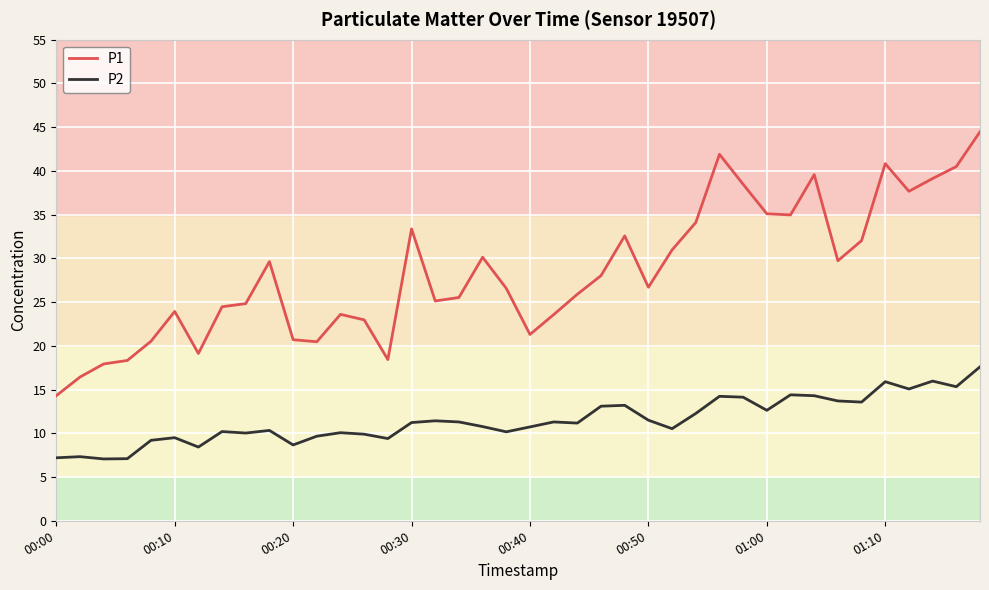

Which series has the largest range (max minus min)?

P1